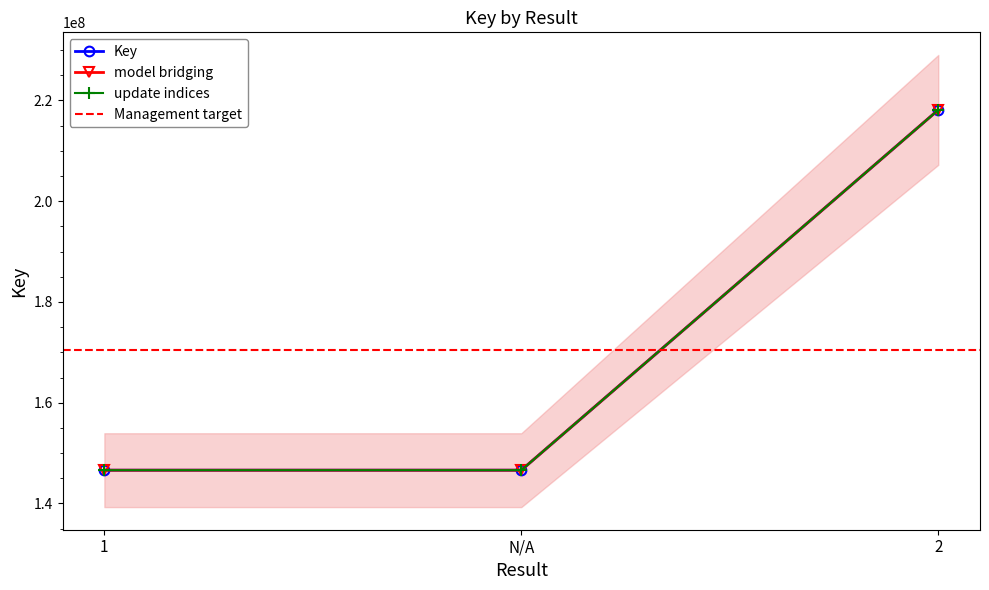

What is the label of the 1st point from the left?

1